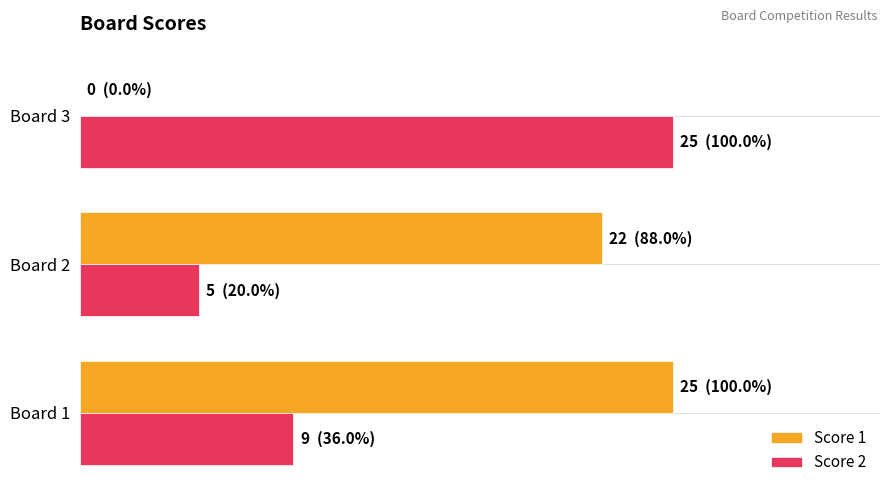

What are all the series names shown in the legend?

Score 1, Score 2